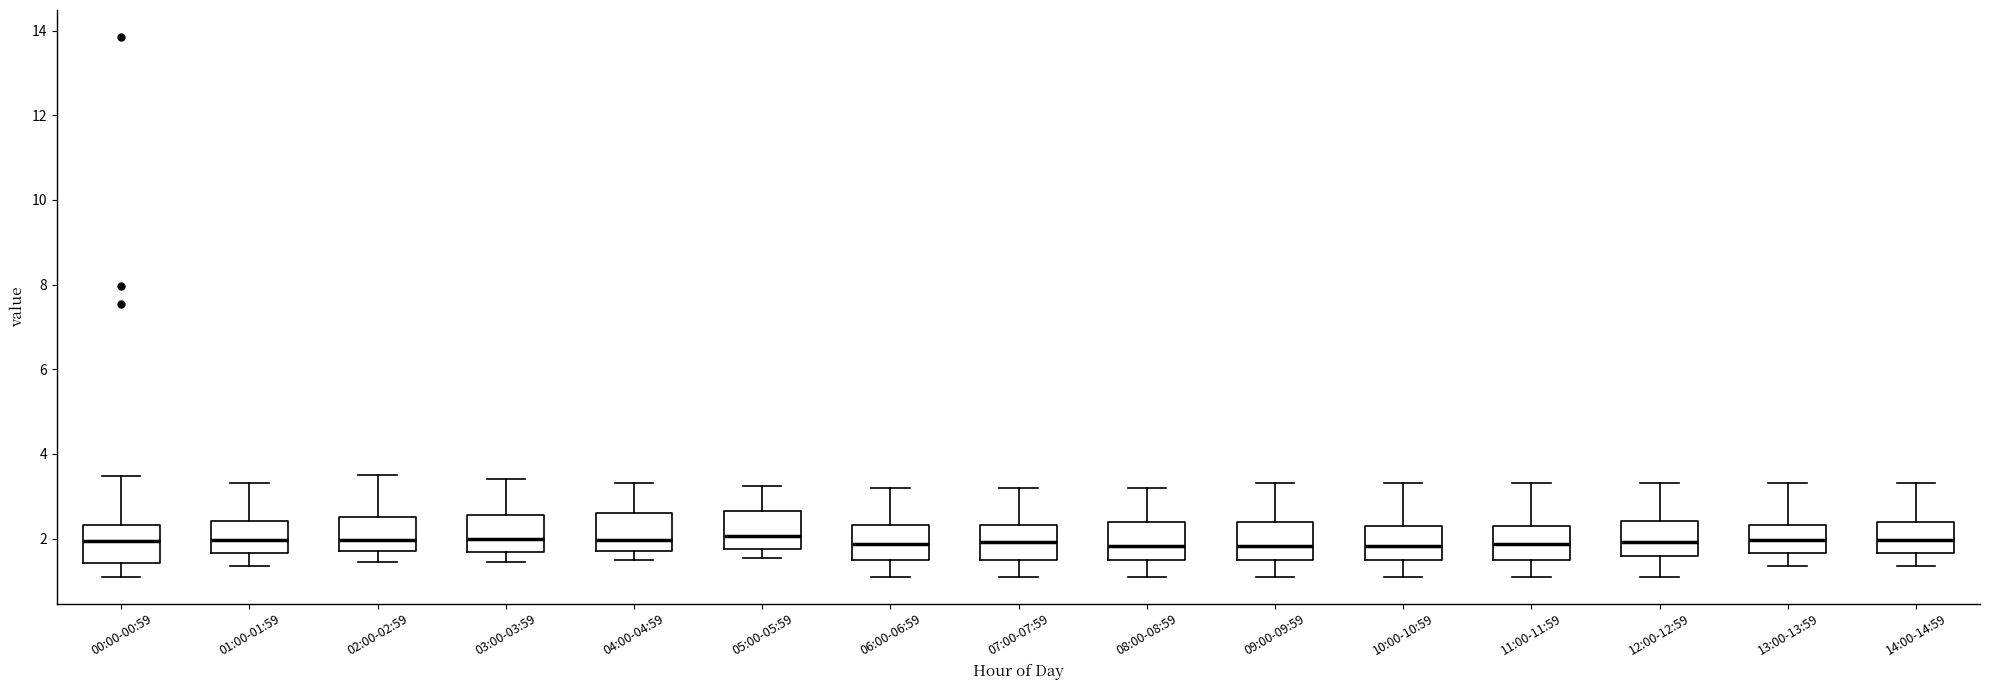

Reading left to right, transcribe this box plot: for each box, give where its median line is, the range the box spans, and where its two whiskers end, as read against the y-axis. The values are not printed on the chart, so give them approximately, as read against the axis.

00:00-00:59: median 2.0, box 1.4 to 2.4, whiskers 1.2 to 3.4
01:00-01:59: median 2.0, box 1.6 to 2.4, whiskers 1.4 to 3.4
02:00-02:59: median 2.0, box 1.8 to 2.6, whiskers 1.4 to 3.6
03:00-03:59: median 2.0, box 1.6 to 2.6, whiskers 1.4 to 3.4
04:00-04:59: median 2.0, box 1.8 to 2.6, whiskers 1.6 to 3.4
05:00-05:59: median 2.0, box 1.8 to 2.6, whiskers 1.6 to 3.2
06:00-06:59: median 1.8, box 1.4 to 2.4, whiskers 1.2 to 3.2
07:00-07:59: median 2.0, box 1.4 to 2.4, whiskers 1.2 to 3.2
08:00-08:59: median 1.8, box 1.4 to 2.4, whiskers 1.2 to 3.2
09:00-09:59: median 1.8, box 1.4 to 2.4, whiskers 1.2 to 3.4
10:00-10:59: median 1.8, box 1.4 to 2.2, whiskers 1.2 to 3.4
11:00-11:59: median 1.8, box 1.4 to 2.2, whiskers 1.2 to 3.4
12:00-12:59: median 2.0, box 1.6 to 2.4, whiskers 1.2 to 3.4
13:00-13:59: median 2.0, box 1.6 to 2.4, whiskers 1.4 to 3.4
14:00-14:59: median 2.0, box 1.6 to 2.4, whiskers 1.4 to 3.4